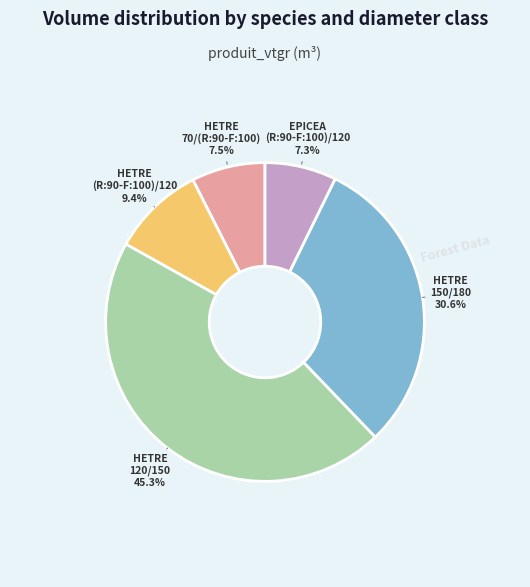

Is the sum of HETRE 150/180 and HETRE 120/150 greater than half?

Yes